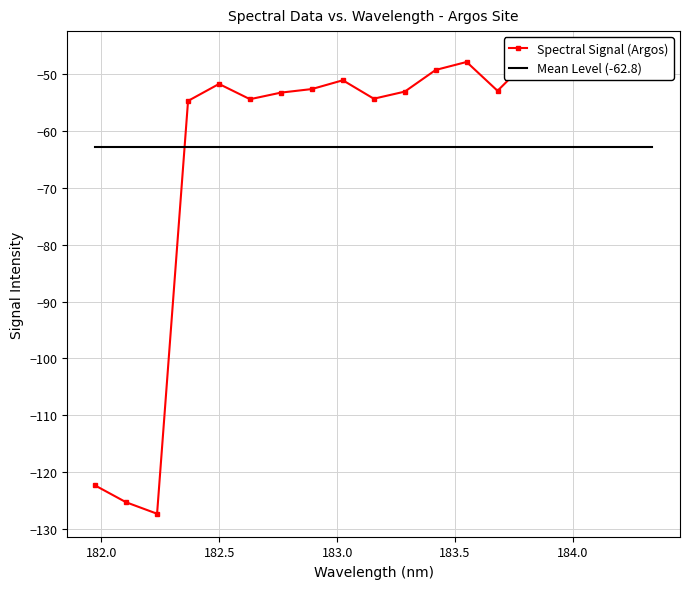

How many series are shown in this chart?

1